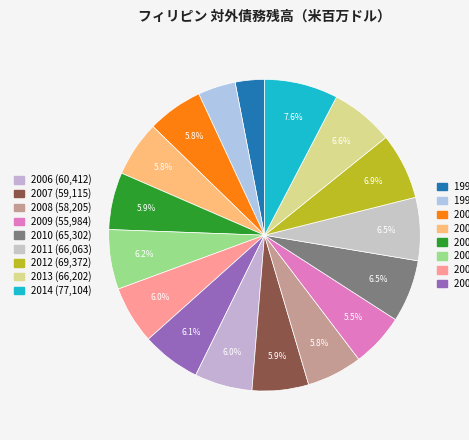

How many segments does this pie chart have?

17